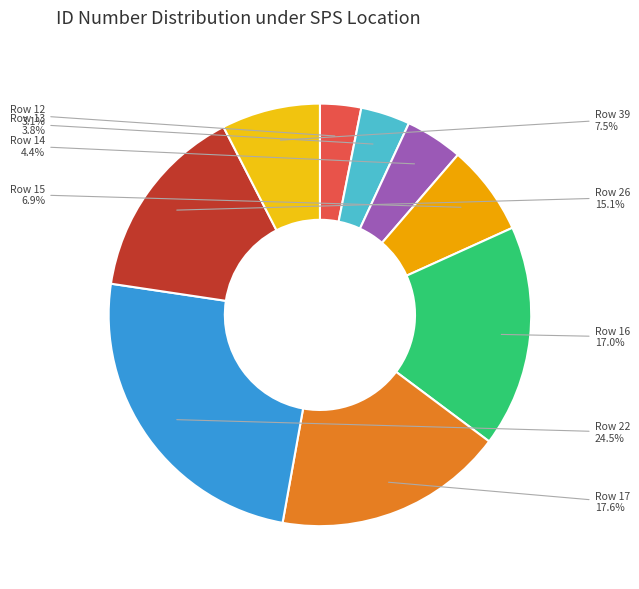

Is there any slice that represents more than half of the pie?

No